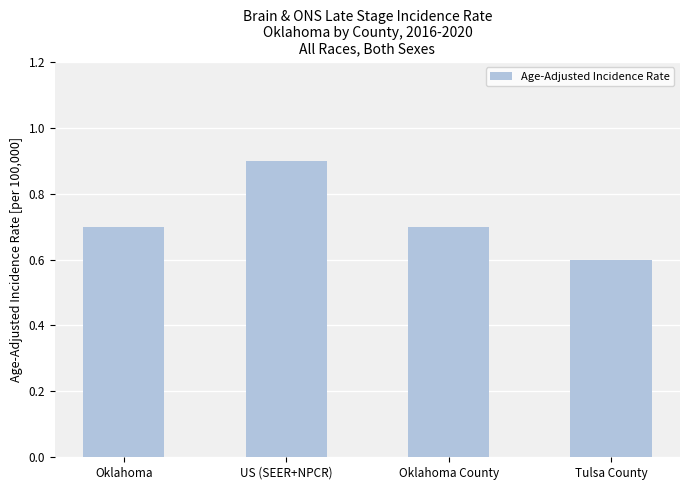

What is the change in value from US (SEER+NPCR) to Tulsa County?

-0.3